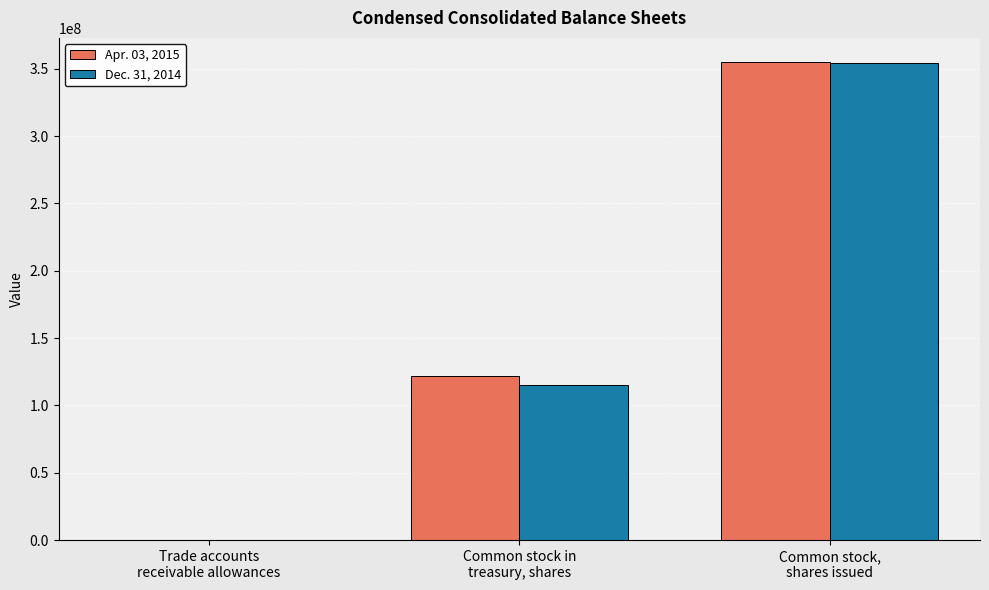

Does the chart contain stacked bars?

No